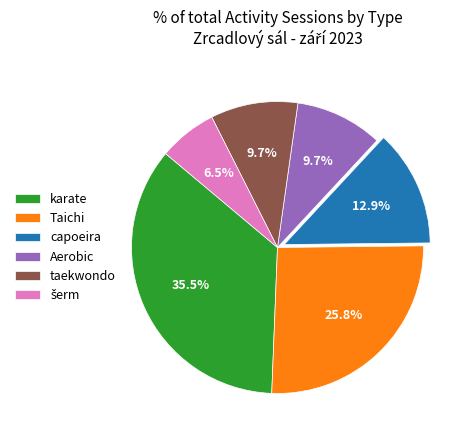

Do capoeira and karate together represent more than half of the pie?

No